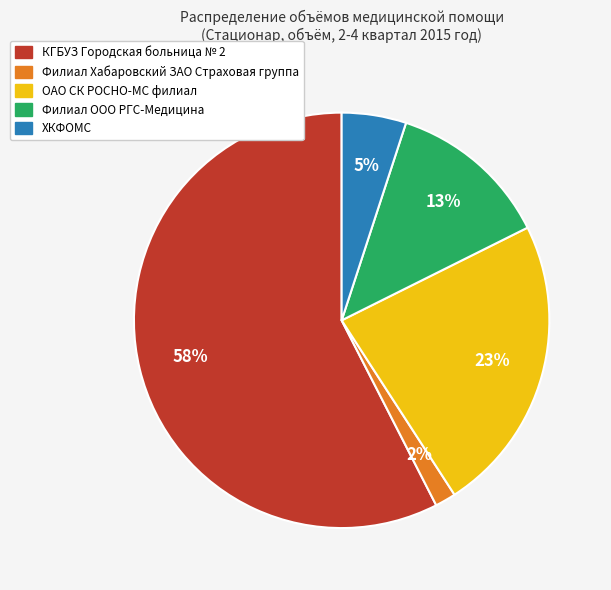

What is the largest slice in the pie chart?

КГБУЗ Городская больница № 2